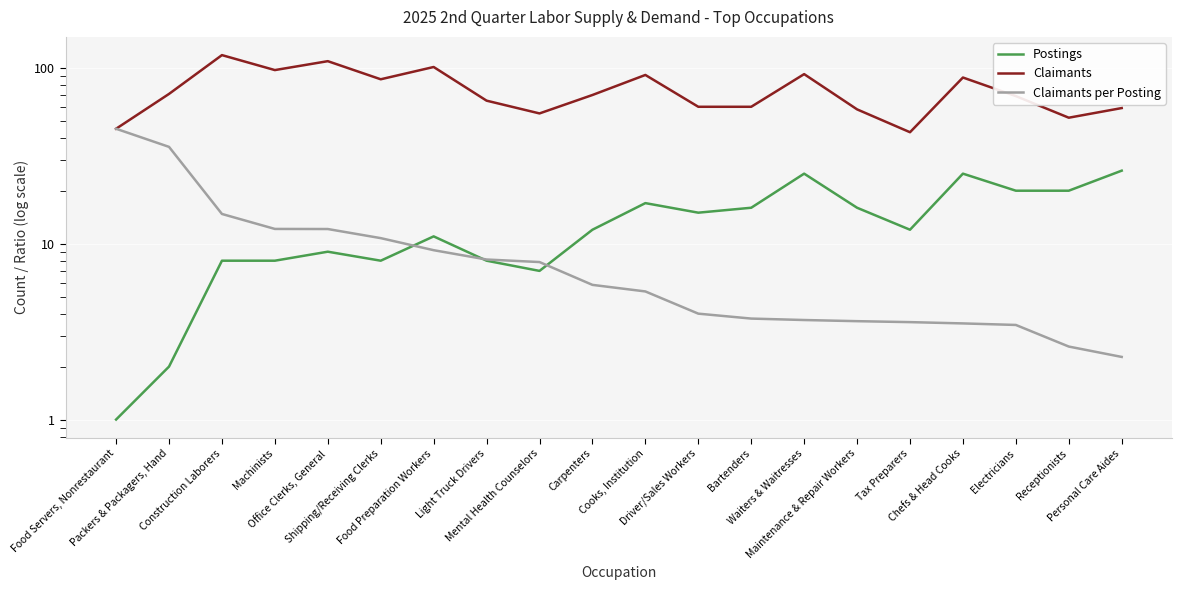

True or false: Claimants and Claimants per Posting intersect in this chart.

False